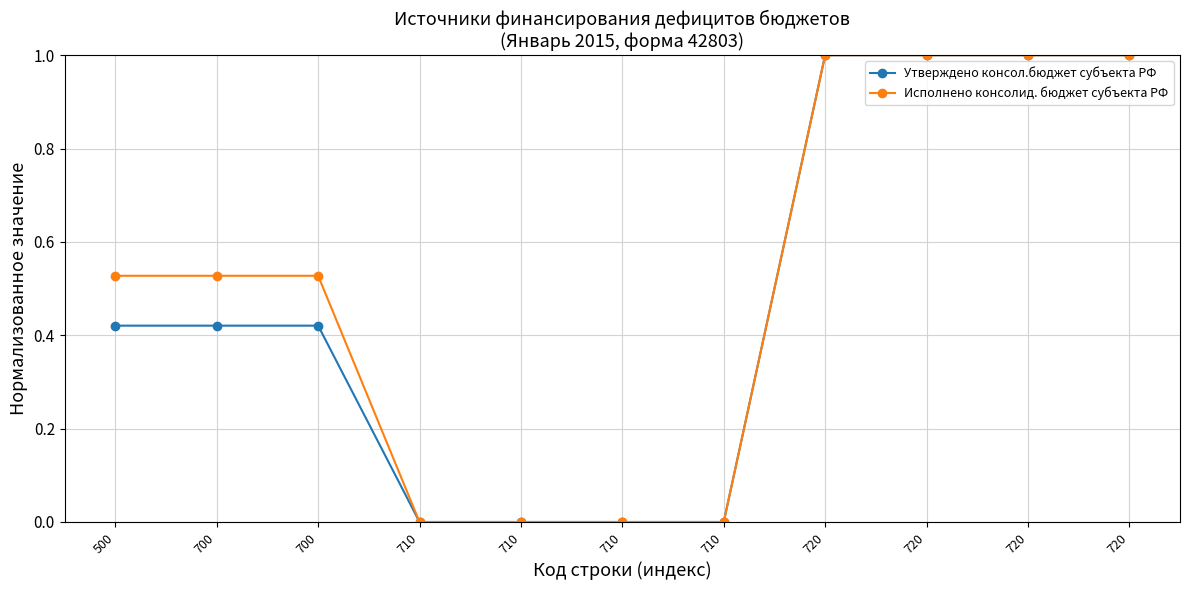

Rank the categories by Исполнено консолид. бюджет субъекта РФ value from highest to lowest.

720, 720, 720, 720, 500, 700, 700, 710, 710, 710, 710